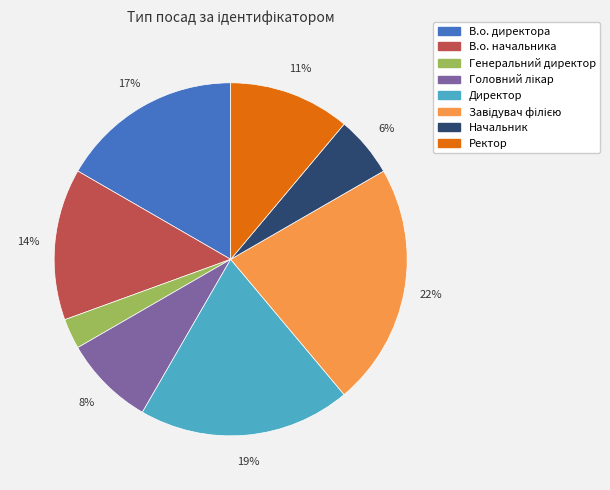

To the nearest percent, what is the average slice percentage?

12%